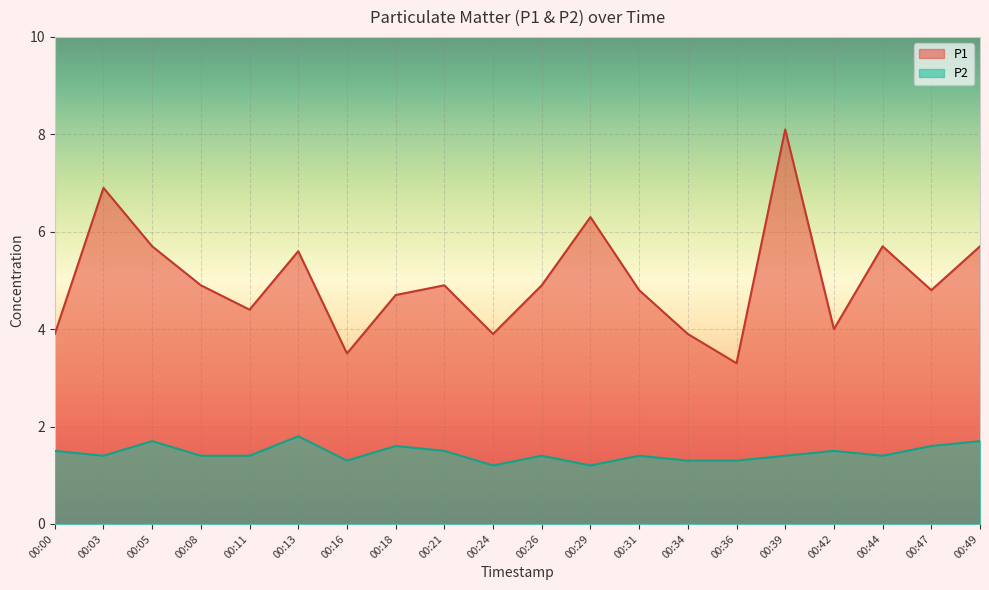

What is the minimum value shown in the chart?

1.2